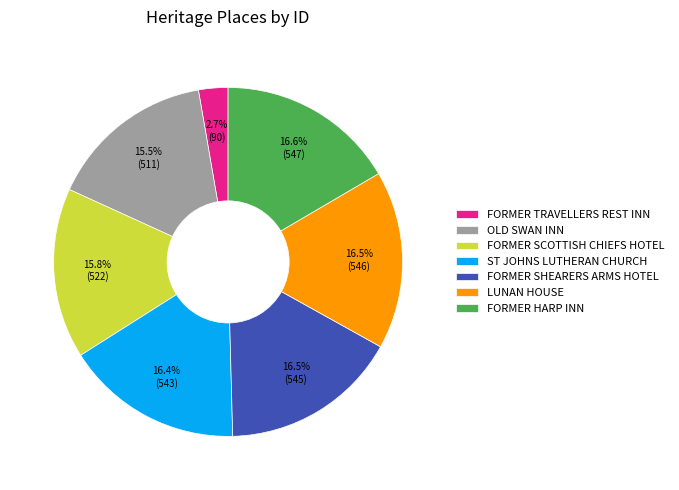

Count the number of slices in the pie.

7